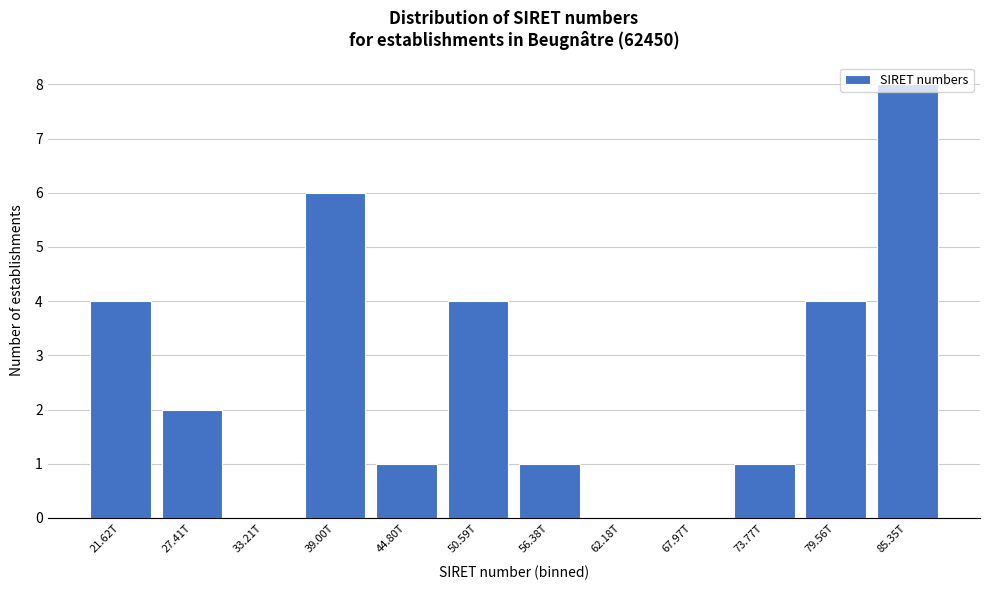

True or false: the data shows 8 at 85.35T.

True